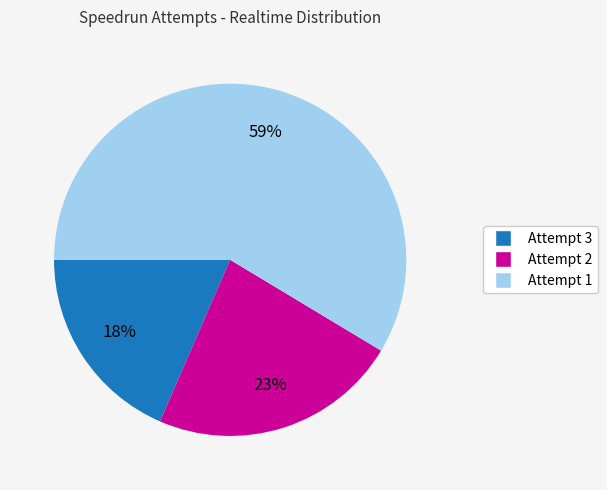

Combined, do Attempt 1 and Attempt 3 account for over 50%?

Yes